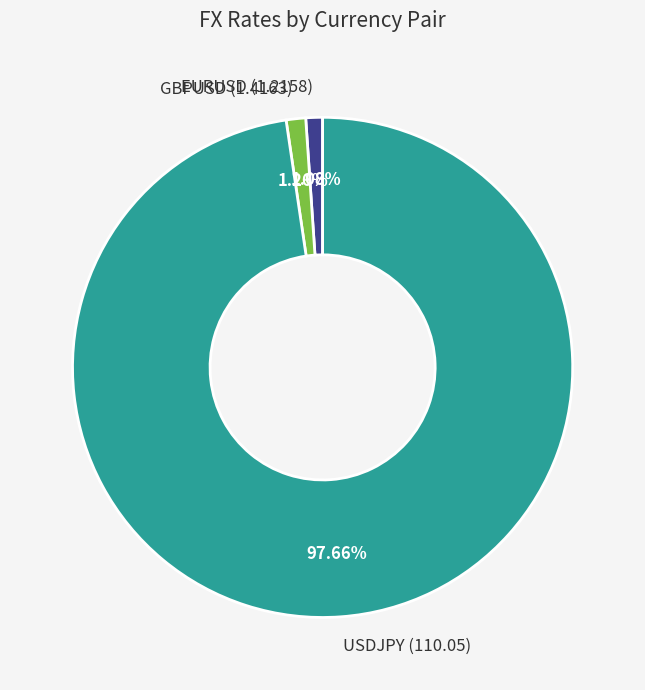

Which slice is the largest?

USDJPY